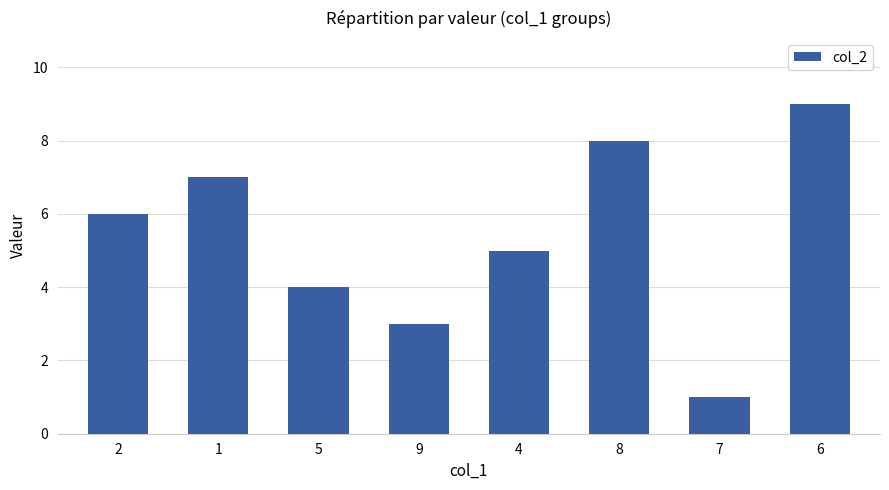

Rank the categories by value from lowest to highest.

7, 9, 5, 4, 2, 1, 8, 6